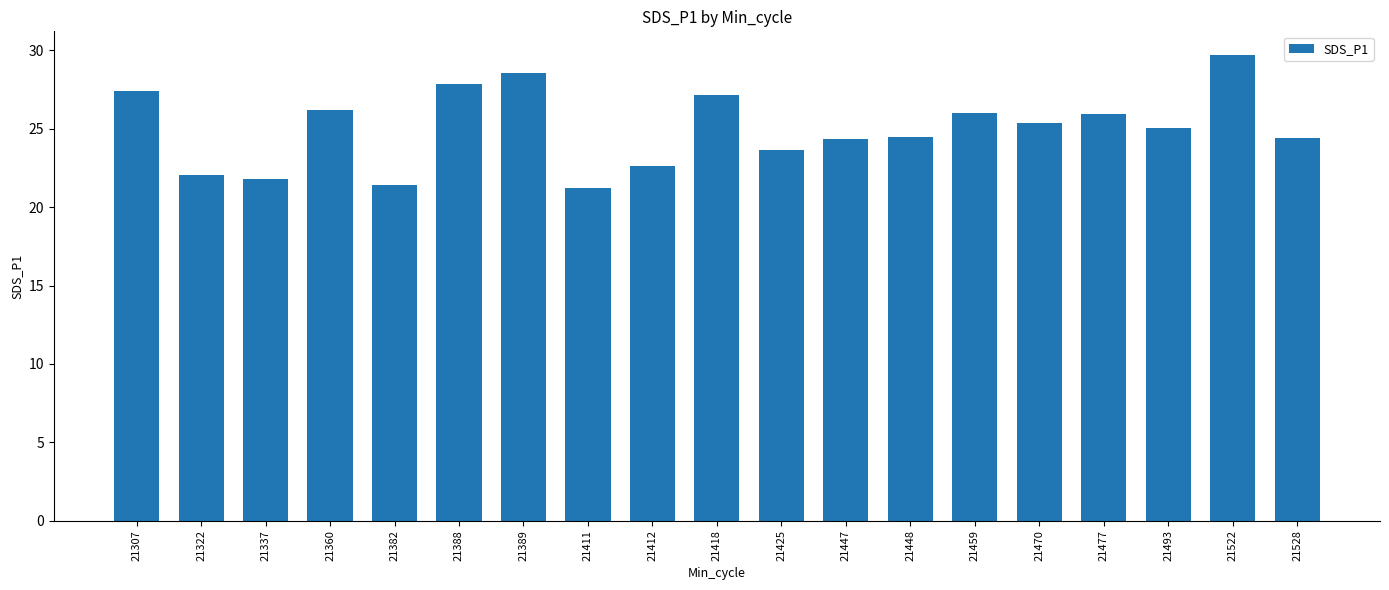

What is the difference between the maximum and second lowest values?

8.3